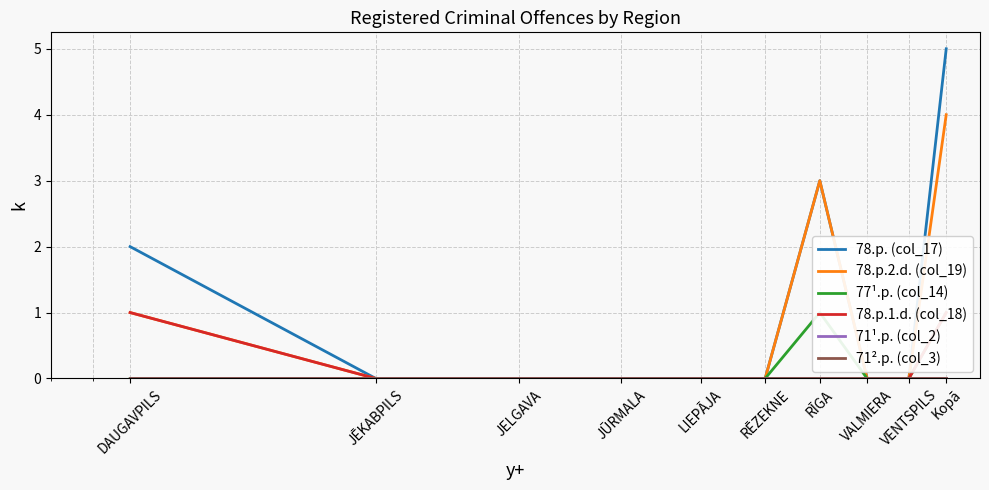

List the series in order of their peak value, lowest first.

71¹.p. (col_2), 71².p. (col_3), 77¹.p. (col_14), 78.p.1.d. (col_18), 78.p.2.d. (col_19), 78.p. (col_17)